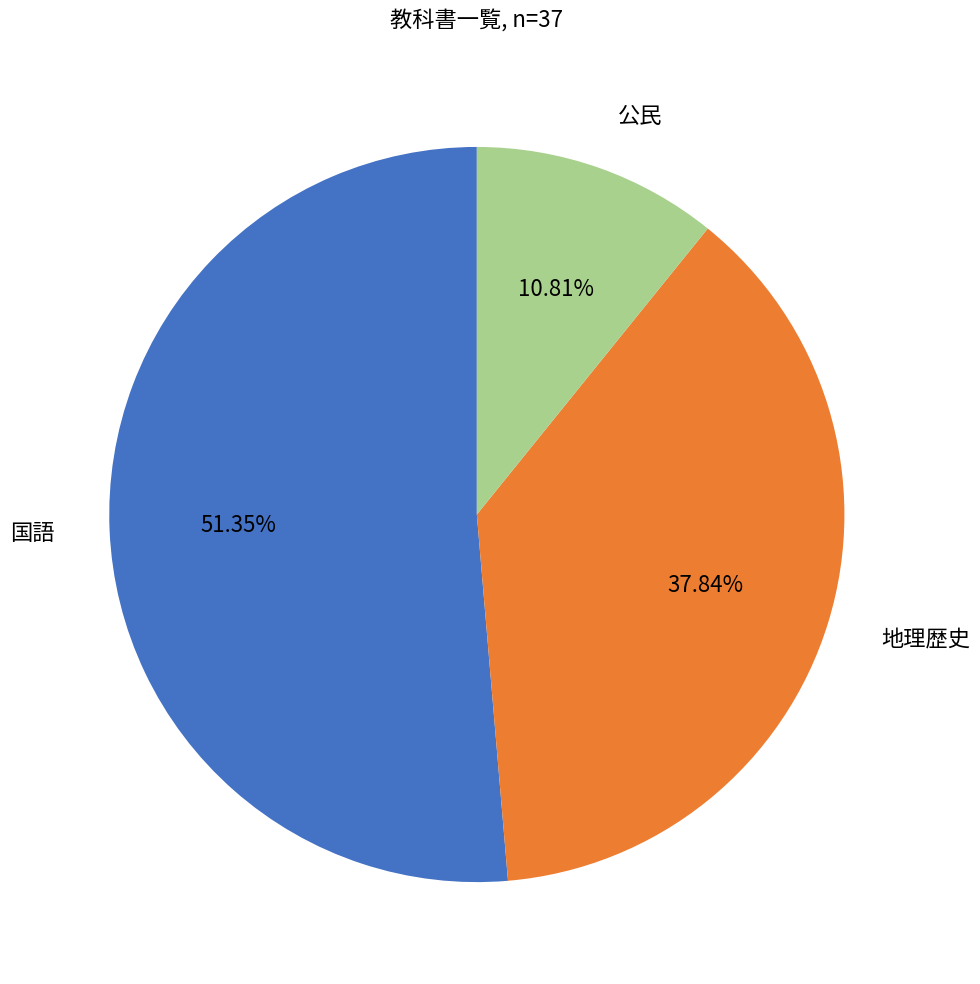

What percentage is the 地理歴史 slice, to the nearest percent?

38%